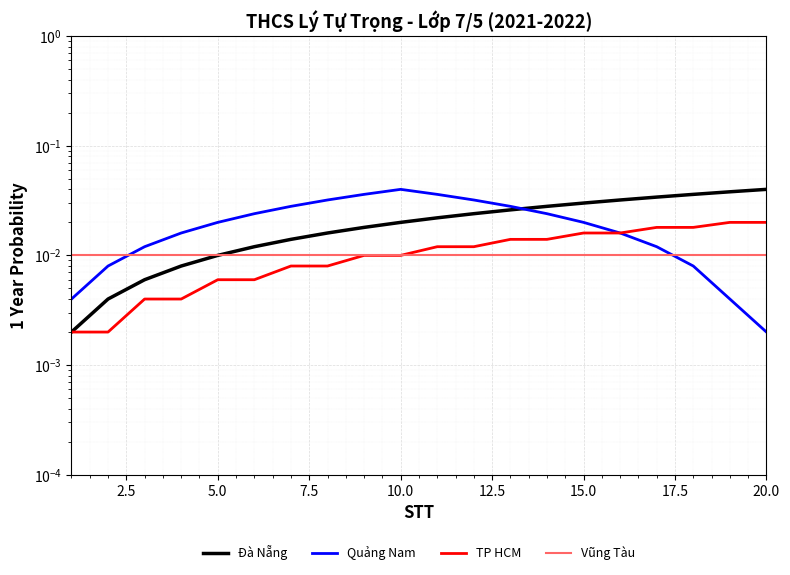

Is it true that TP HCM equals 0.0 at 2.5?

True